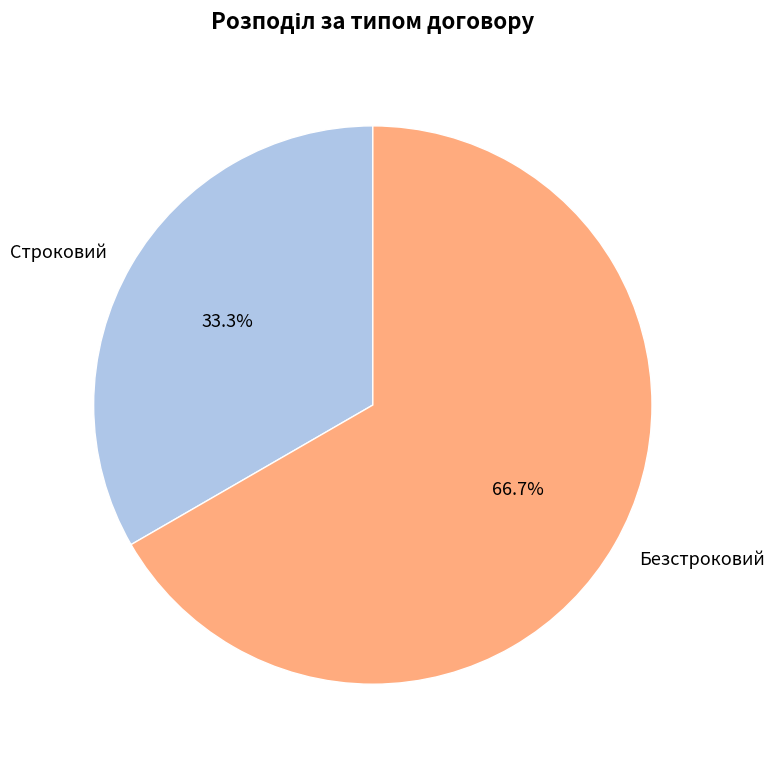

What is the ratio of the value at Безстроковий to the value at Строковий?

2.0